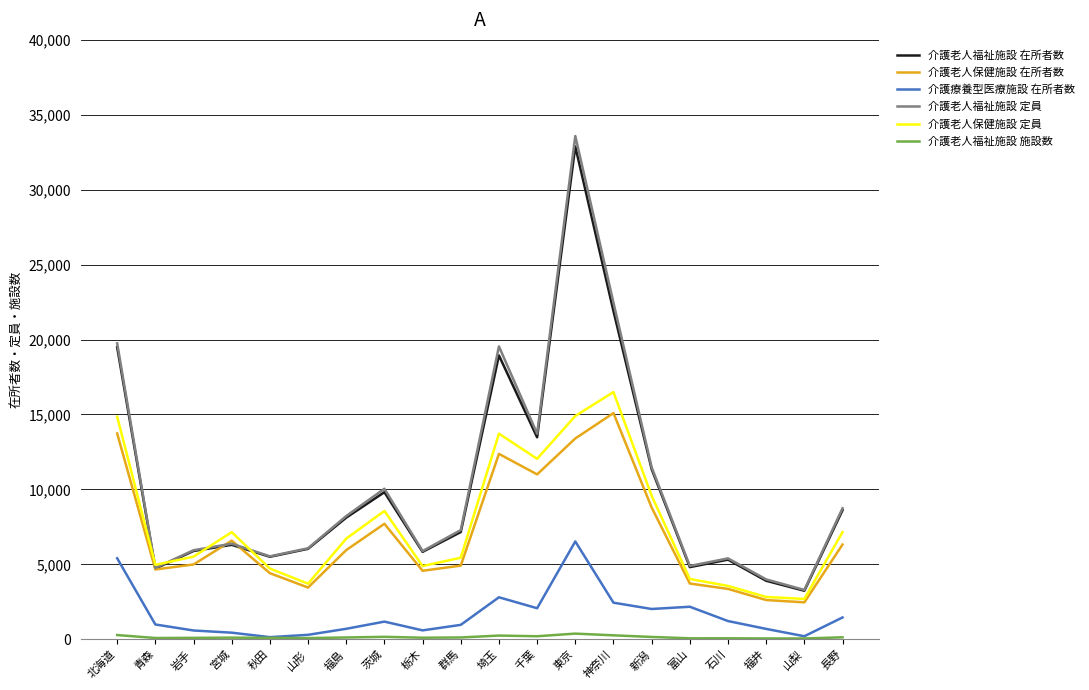

At which label does 介護老人福祉施設 在所者数 reach its peak?

東京